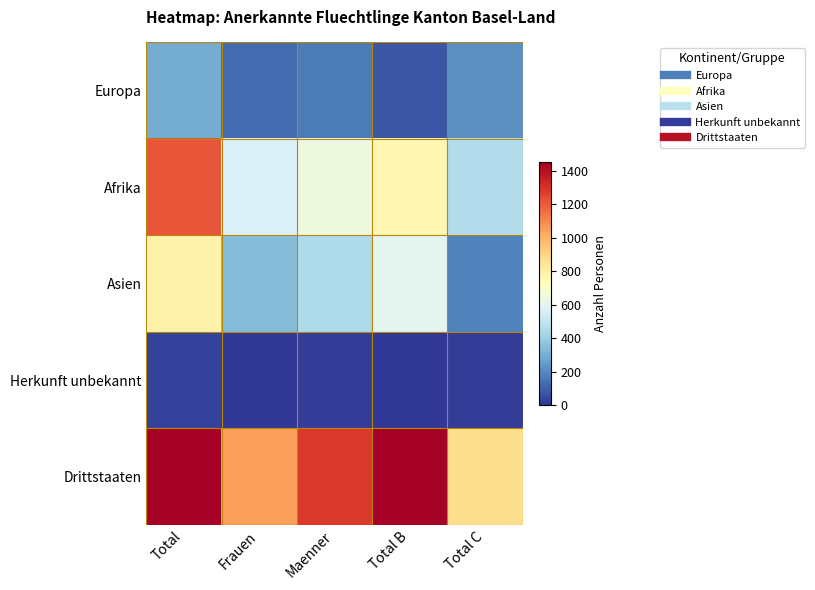

Count the number of data series in this chart.

5